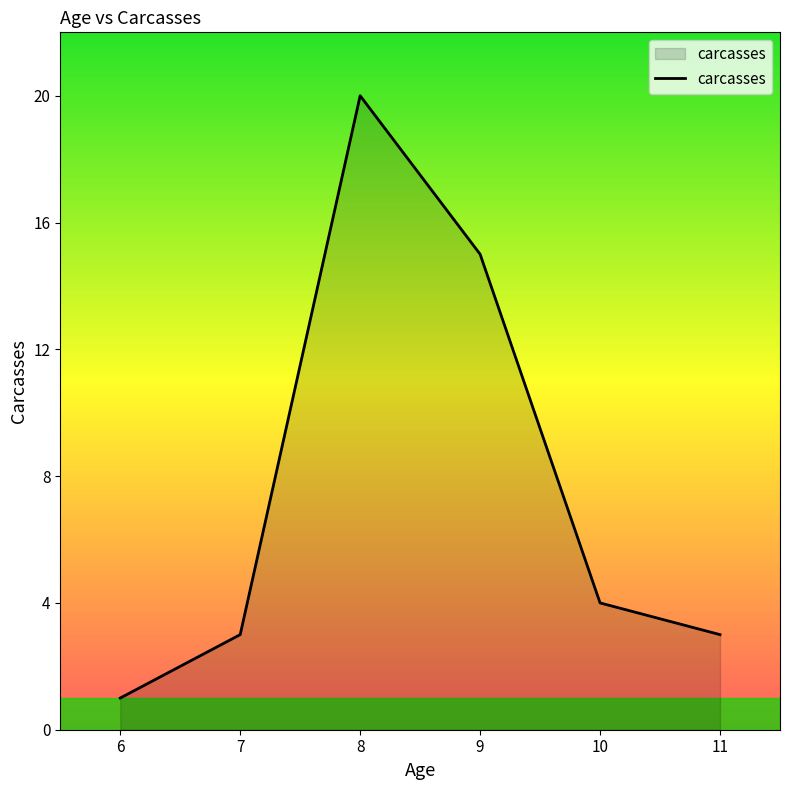

Reading right to left, transcribe all the data shown in this chart.

3	4	15	20	3	1